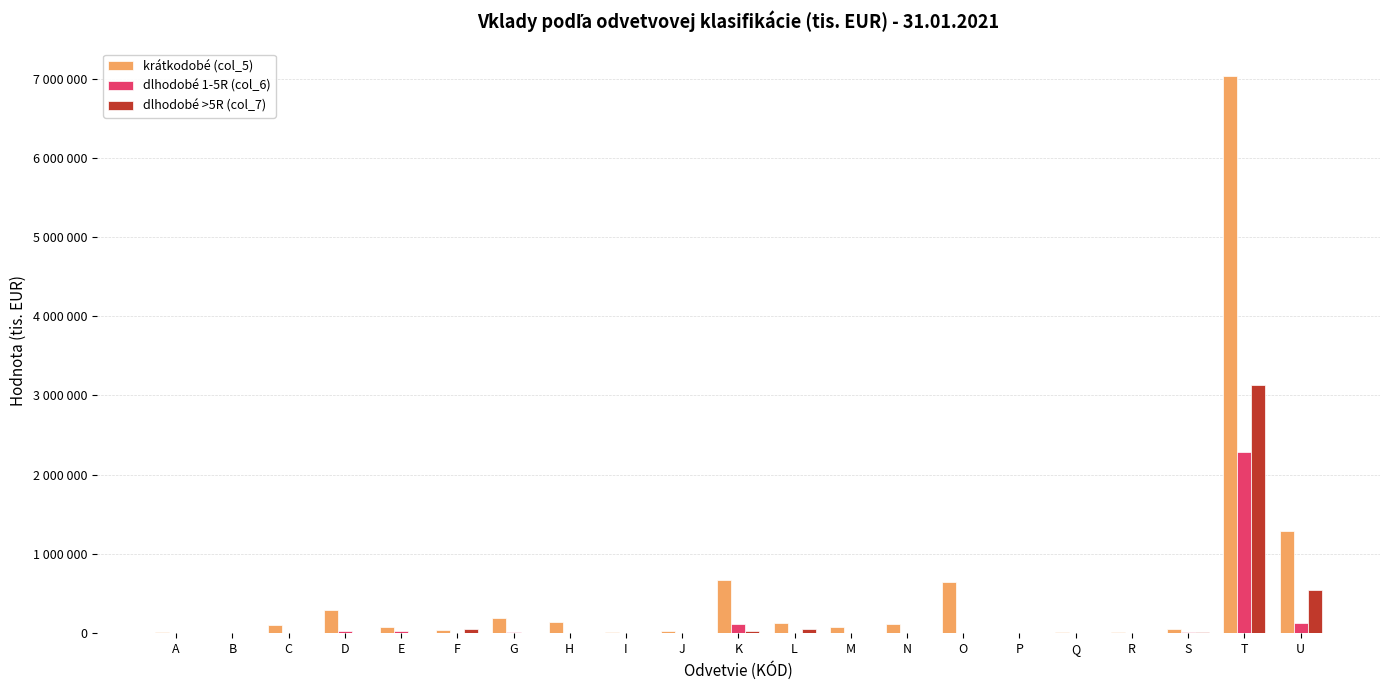

What are all the series names shown in the legend?

krátkodobé (col_5), dlhodobé 1-5R (col_6), dlhodobé >5R (col_7)